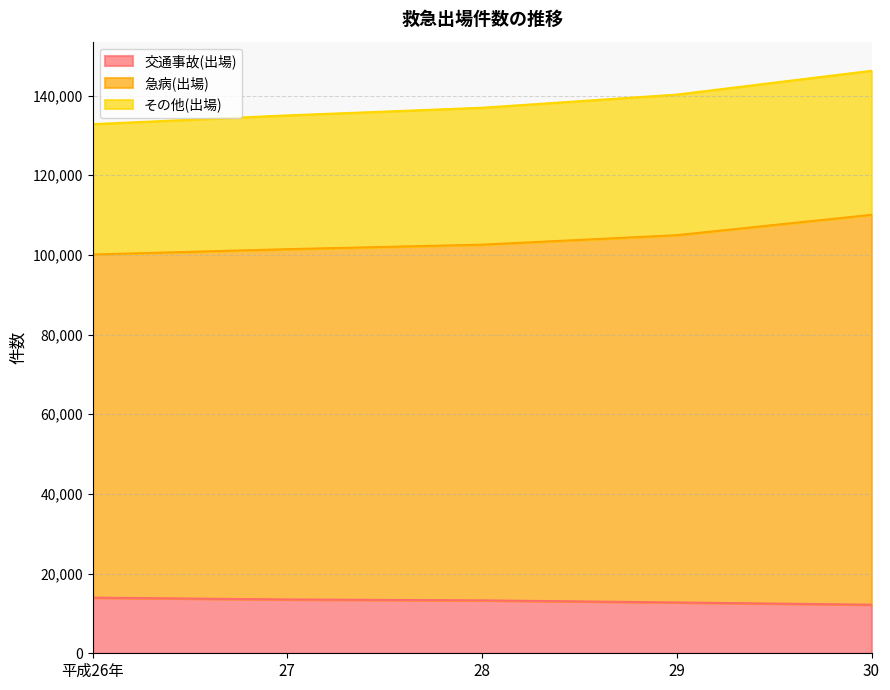

The value of 交通事故(出場) at 28 is 13278. True or false?

True